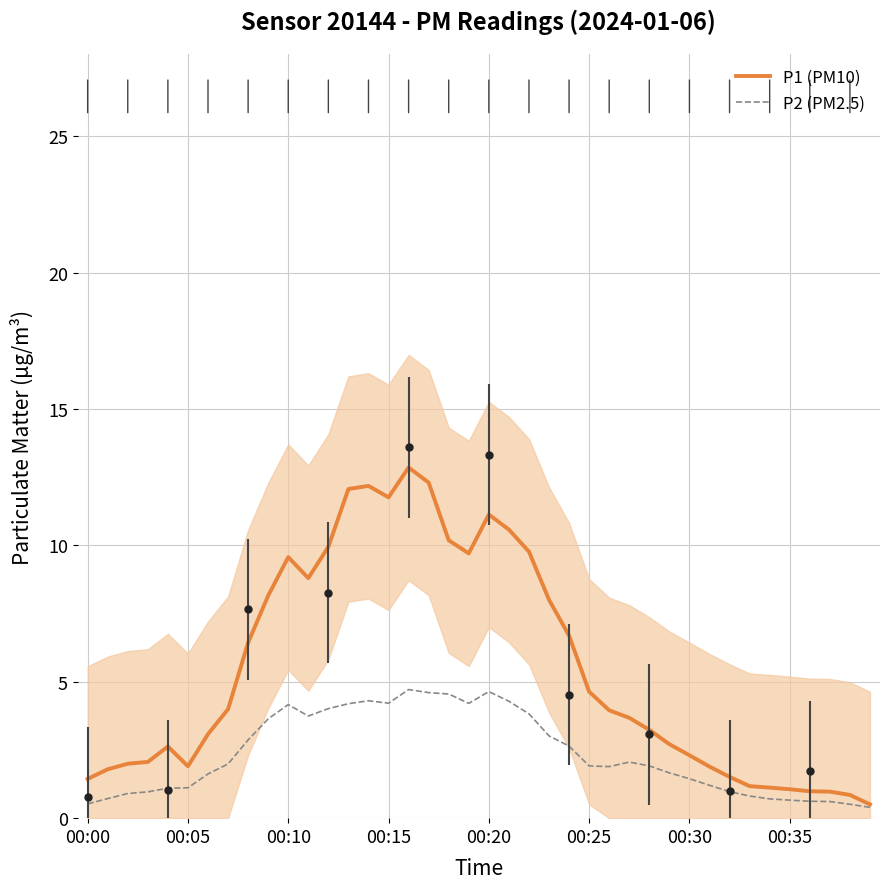

How many lines are shown in the chart?

2